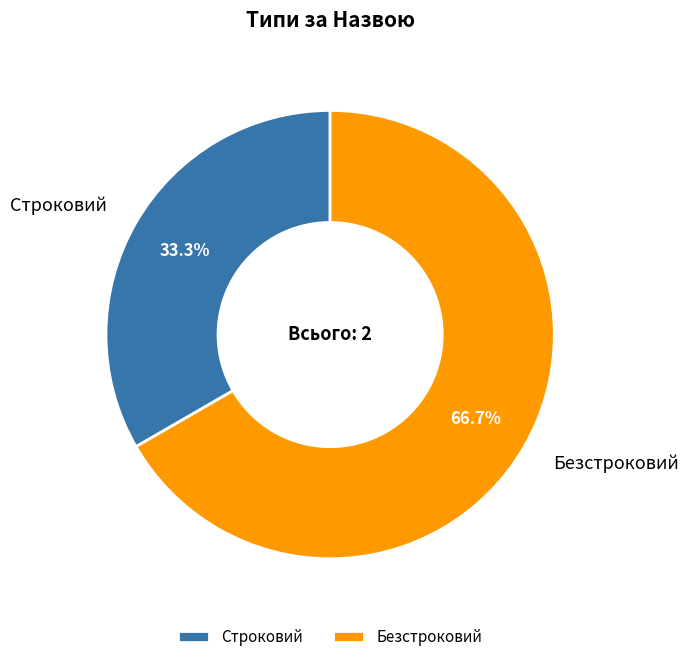

Which slice represents more than half of the pie?

Безстроковий